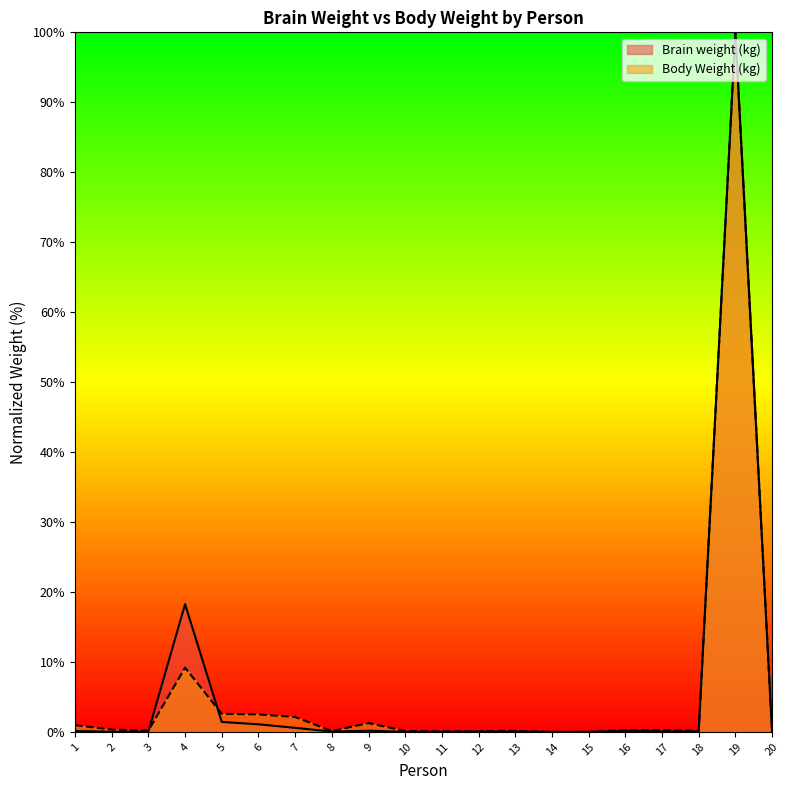

True or false: Brain weight (kg) and Body Weight (kg) cross at least once.

True